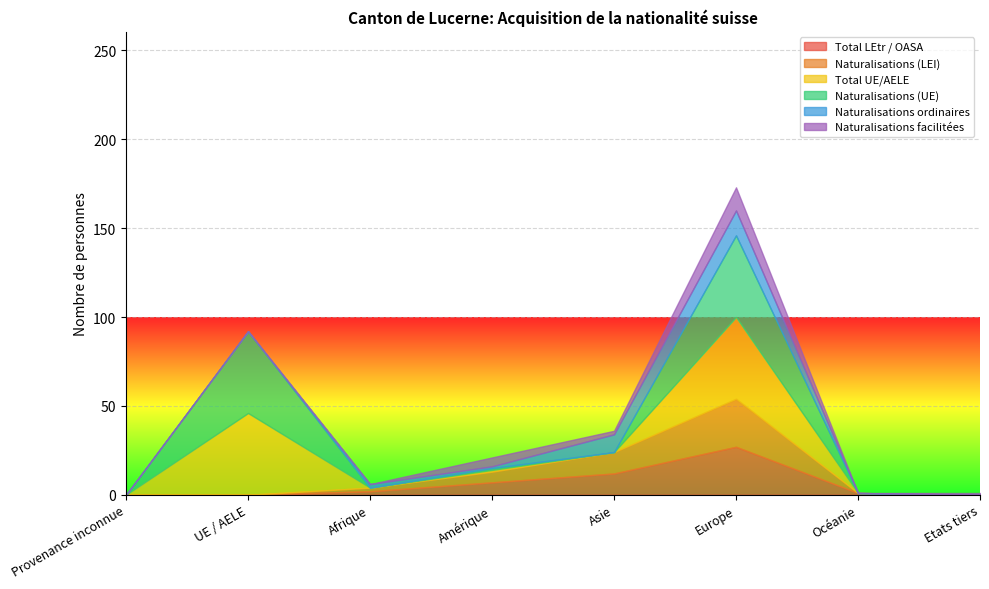

How many intersections are there between Naturalisations (UE) and Naturalisations facilitées?

1